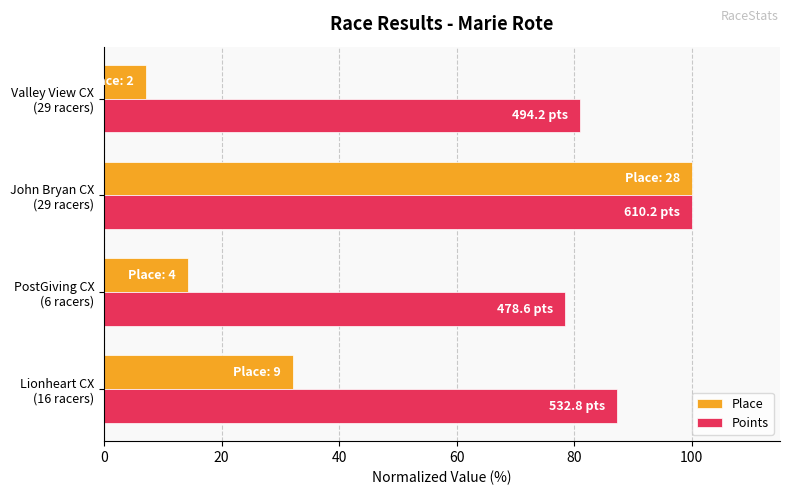

What are all the series names shown in the legend?

Place, Points